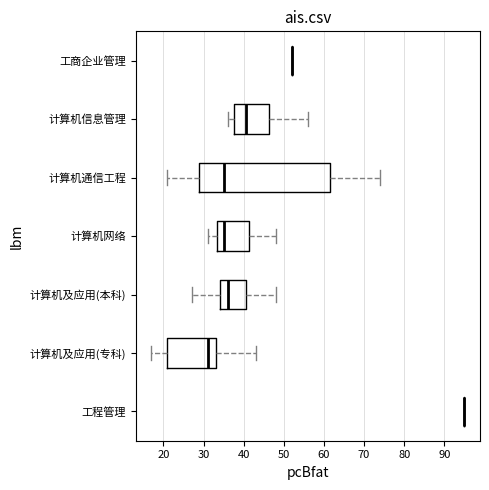

Comparing the boxes themselves (not the whiskers), which one is the widest?

计算机通信工程